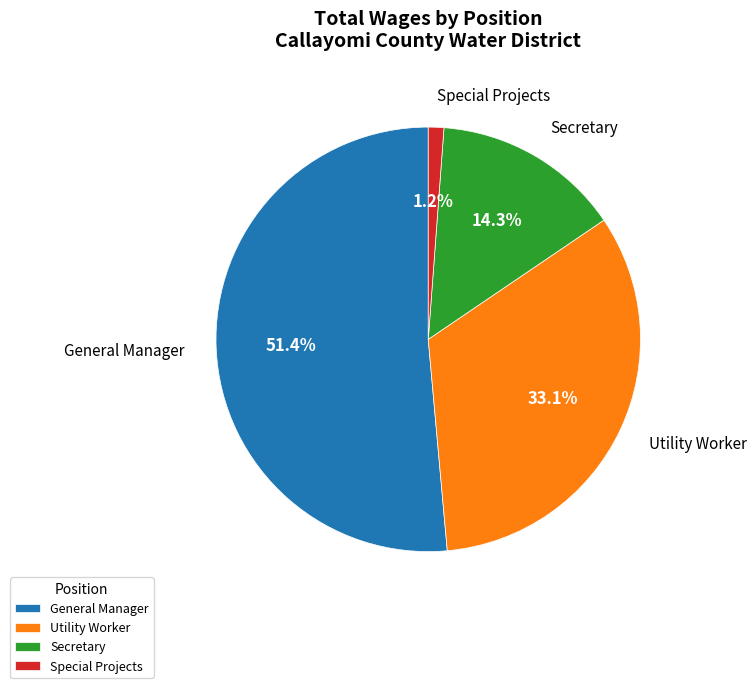

Rank the categories by value from highest to lowest.

General Manager, Utility Worker, Secretary, Special Projects